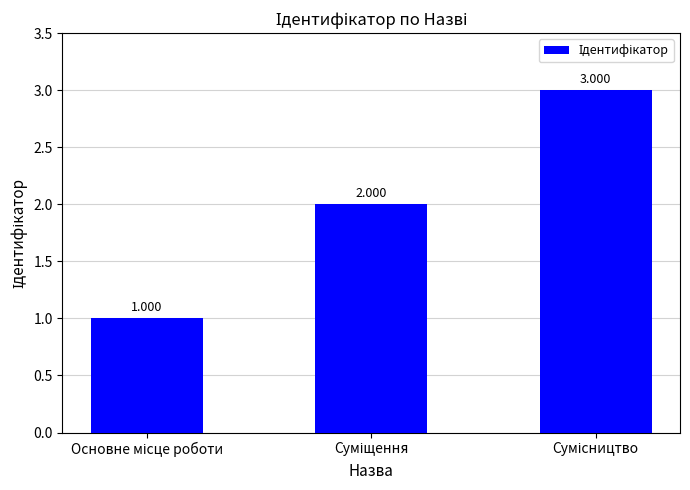

How many values are below 2?

1